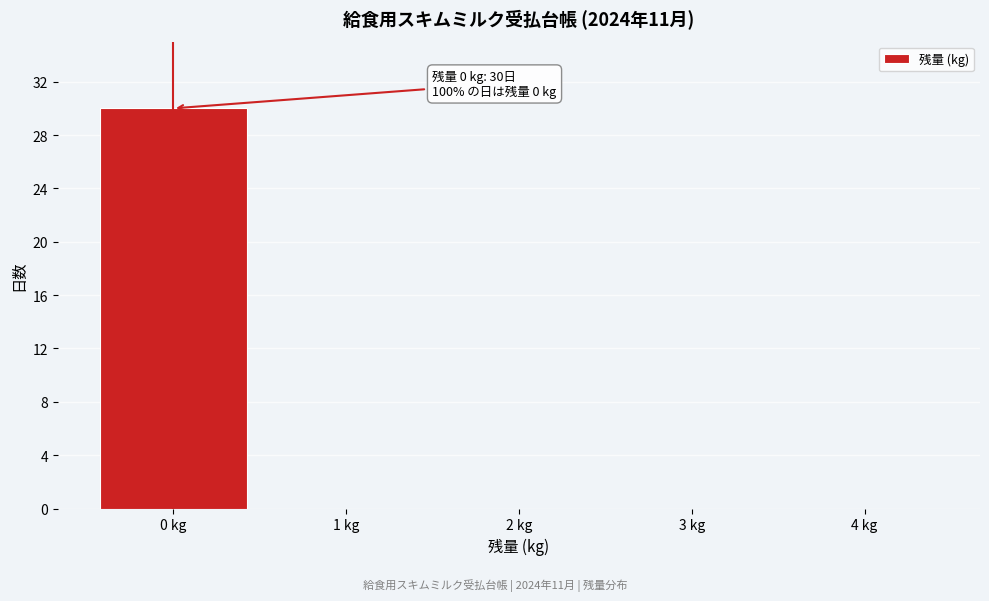

Over which range of the x-axis is the bar tallest?

-0.5 to 0.5